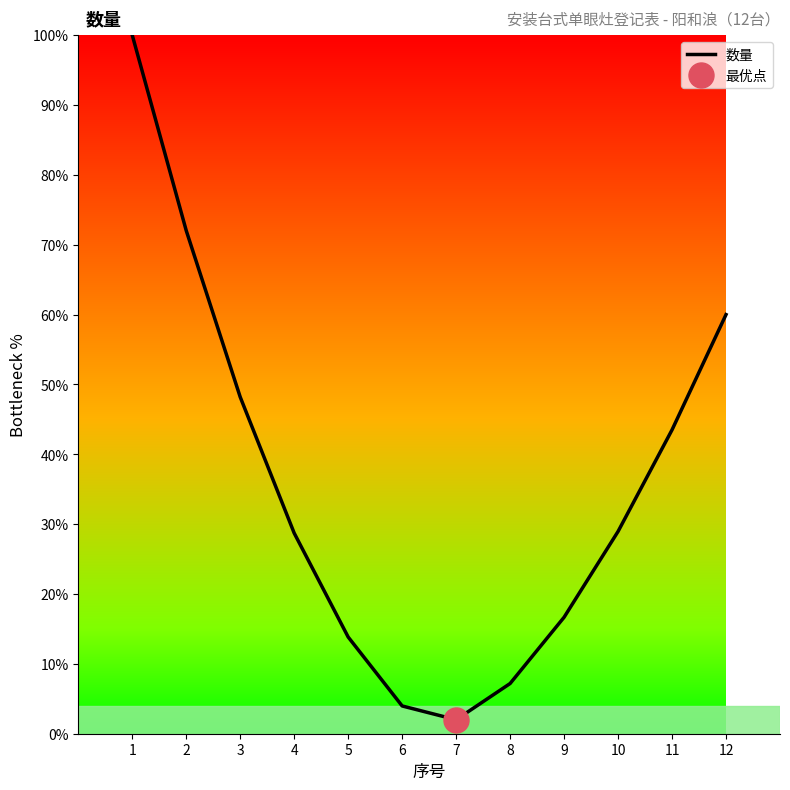

True or false: there are more than 0 points higher than both neighbors.

False